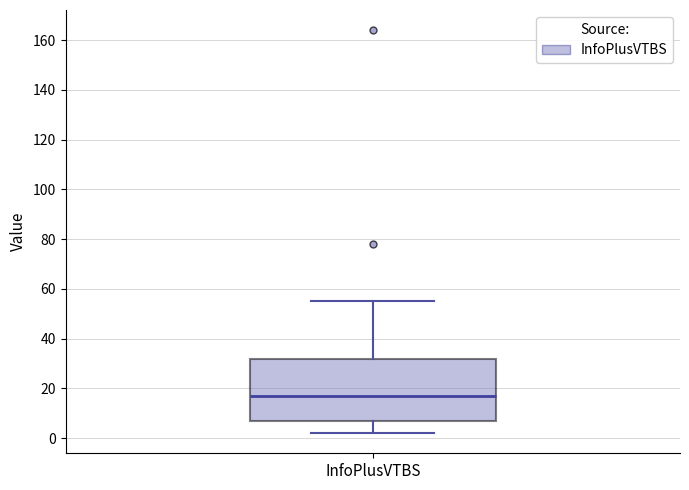

Read this box plot against the y-axis: the position of the median line, the range covered by the box, and the ends of both whiskers. The values are not printed on the chart, so give them approximately, as read against the axis.

median 18, box 8 to 32, whiskers 2 to 56